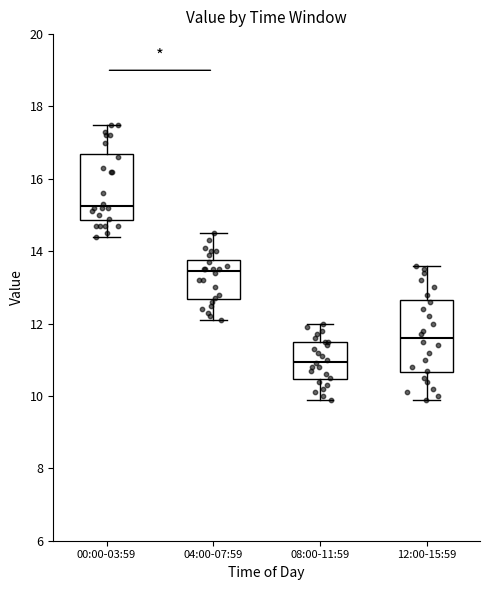

Reading left to right, transcribe this box plot: for each box, give where its median line is, the range the box spans, and where its two whiskers end, as read against the y-axis. The values are not printed on the chart, so give them approximately, as read against the axis.

00:00-03:59: median 15.2, box 14.8 to 16.8, whiskers 14.4 to 17.6
04:00-07:59: median 13.4, box 12.6 to 13.8, whiskers 12.2 to 14.6
08:00-11:59: median 11.0, box 10.4 to 11.6, whiskers 10.0 to 12.0
12:00-15:59: median 11.6, box 10.6 to 12.6, whiskers 10.0 to 13.6